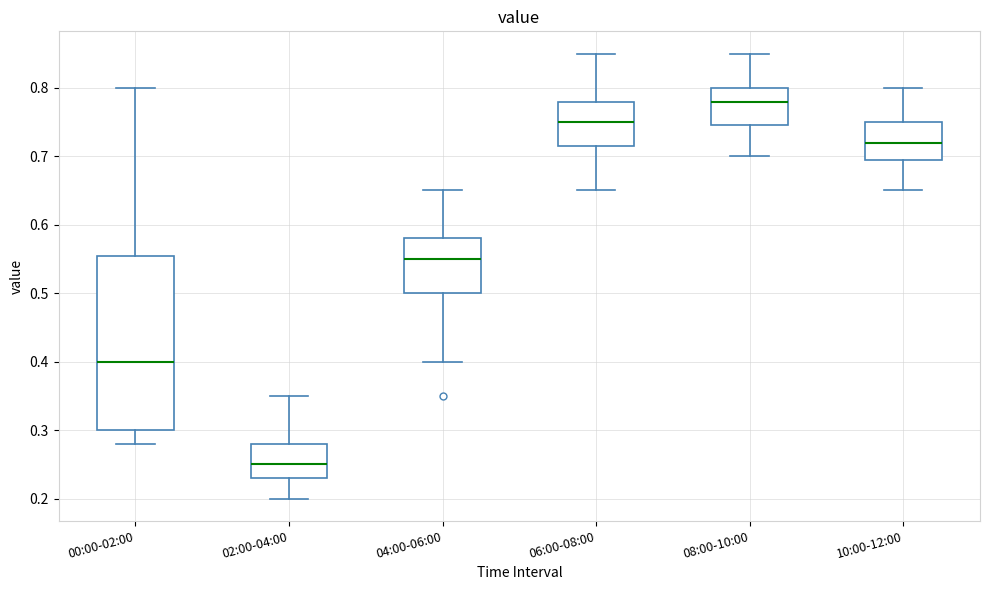

Reading left to right, transcribe this box plot: for each box, give where its median line is, the range the box spans, and where its two whiskers end, as read against the y-axis. The values are not printed on the chart, so give them approximately, as read against the axis.

00:00-02:00: median 0.40, box 0.30 to 0.56, whiskers 0.28 to 0.80
02:00-04:00: median 0.25, box 0.23 to 0.28, whiskers 0.20 to 0.35
04:00-06:00: median 0.55, box 0.50 to 0.58, whiskers 0.40 to 0.65
06:00-08:00: median 0.75, box 0.72 to 0.78, whiskers 0.65 to 0.85
08:00-10:00: median 0.78, box 0.75 to 0.80, whiskers 0.70 to 0.85
10:00-12:00: median 0.72, box 0.70 to 0.75, whiskers 0.65 to 0.80